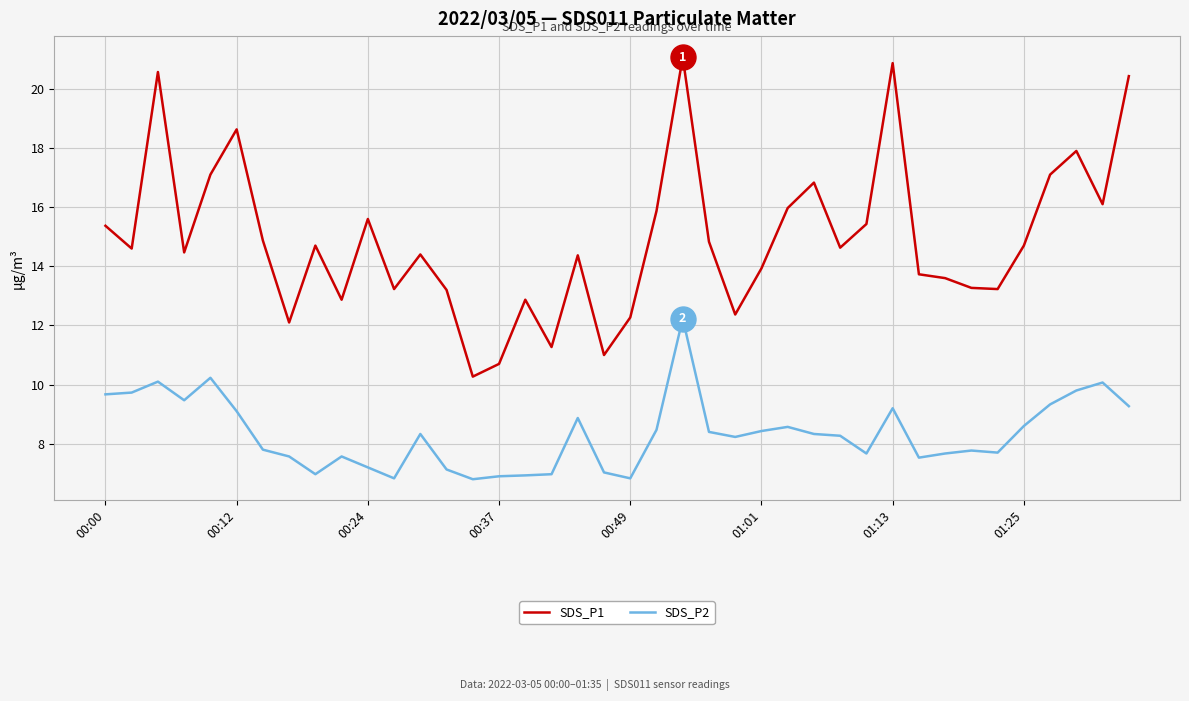

Which series has the largest range (max minus min)?

SDS_P1